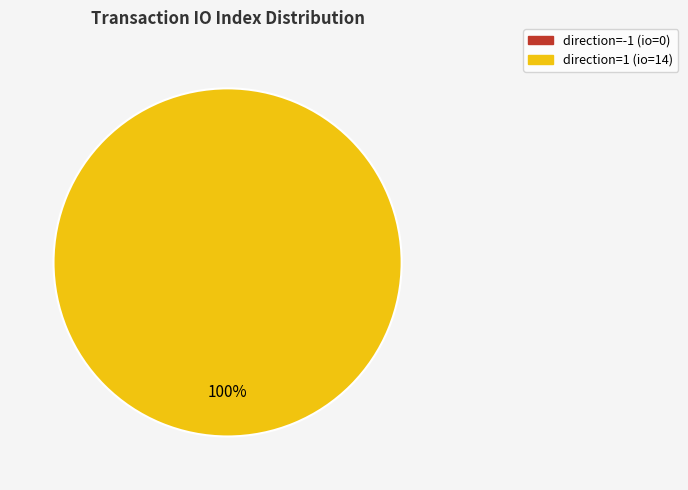

Is it true that direction=1 (io=14) is 94% of the pie?

False